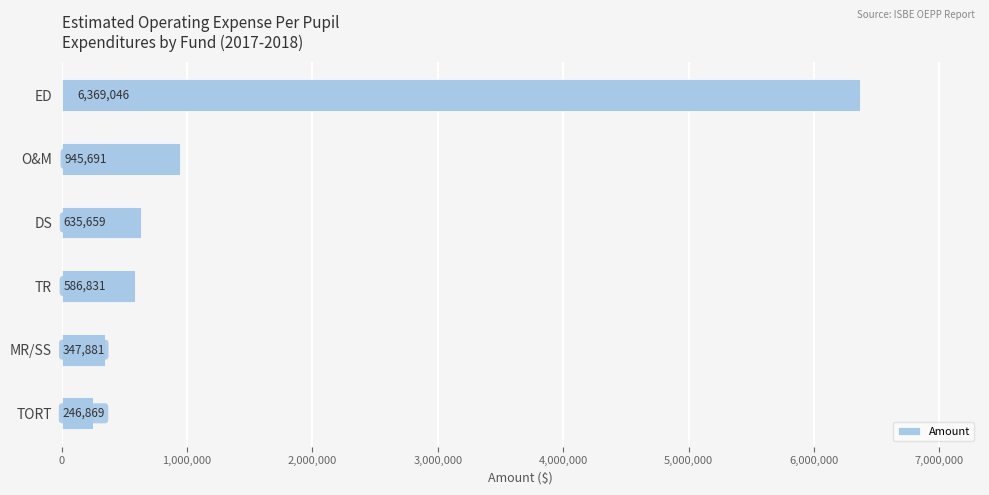

List the labels in order of value, largest first.

ED, O&M, DS, TR, MR/SS, TORT